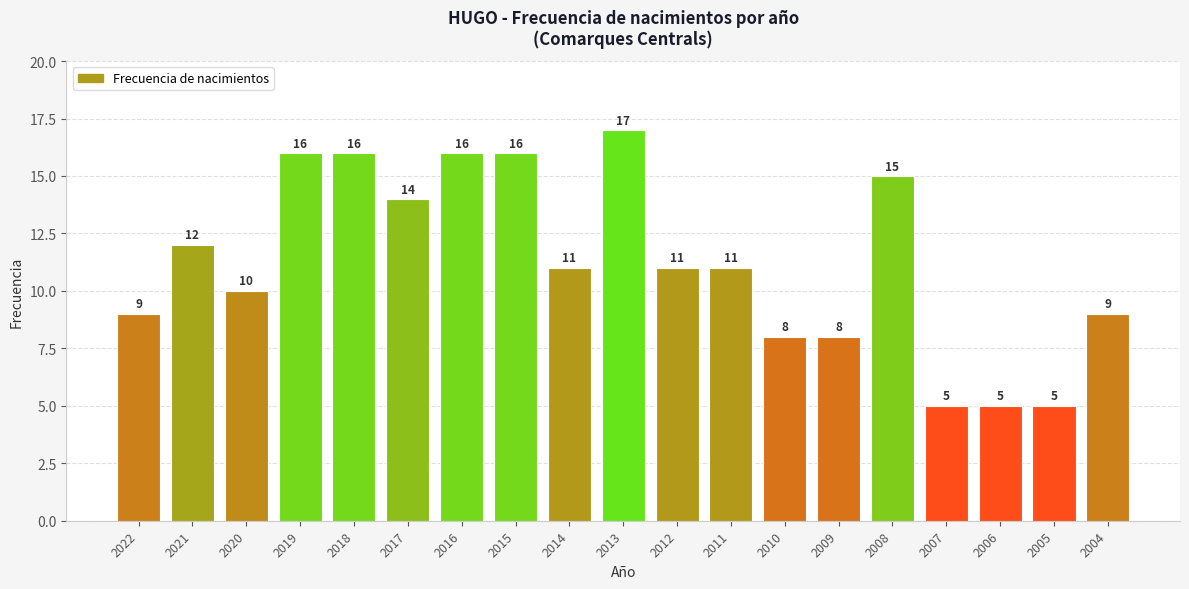

Reading right to left, extract all data points from this chart.

2004=9	2005=5	2006=5	2007=5	2008=15	2009=8	2010=8	2011=11	2012=11	2013=17	2014=11	2015=16	2016=16	2017=14	2018=16	2019=16	2020=10	2021=12	2022=9